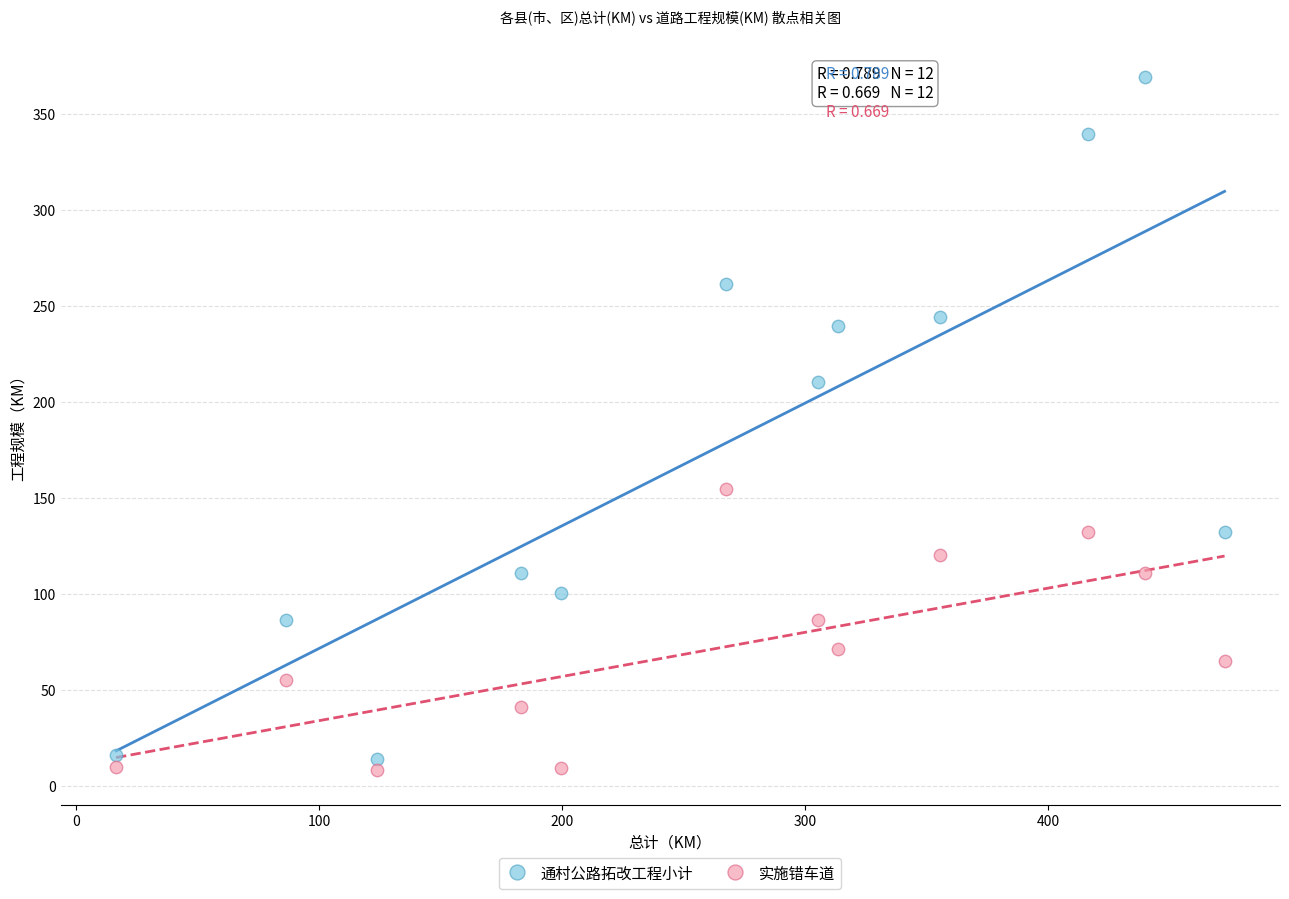

Which series contains the highest Y value?

通村公路拓改工程小计